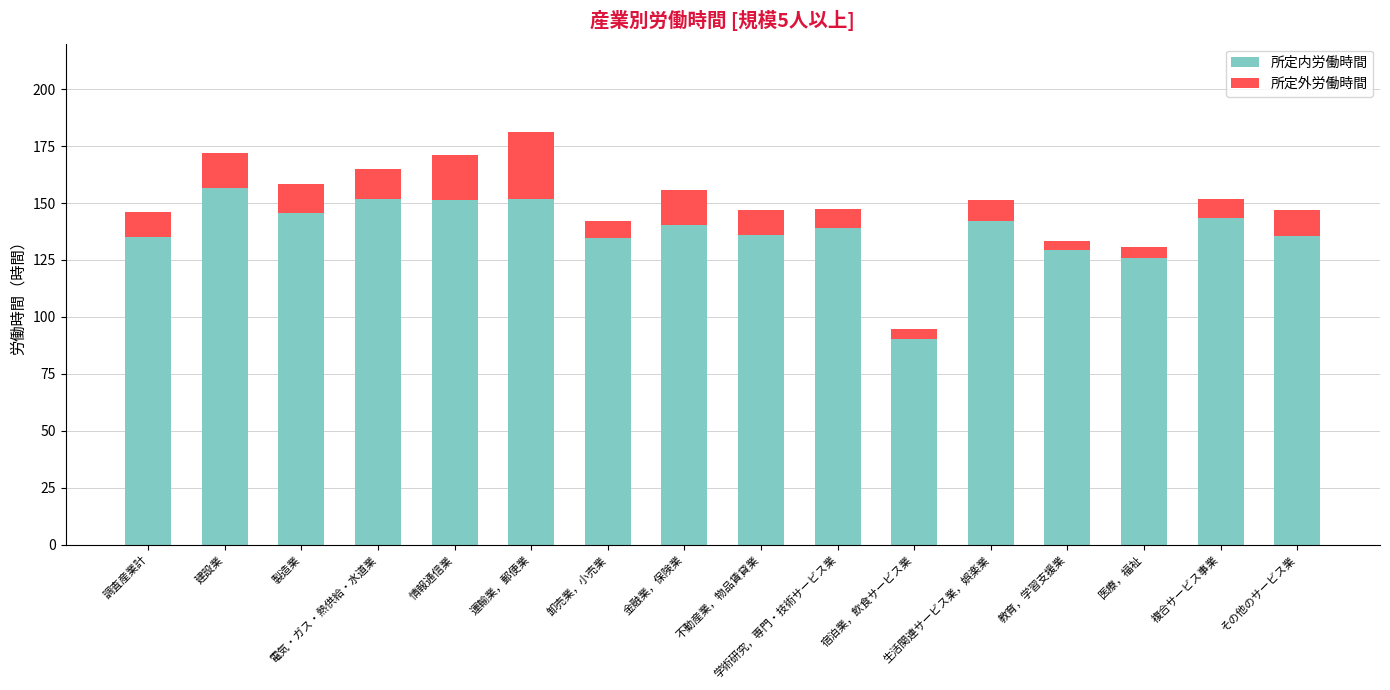

What is the average value of the 所定内労働時間 series?

138.1